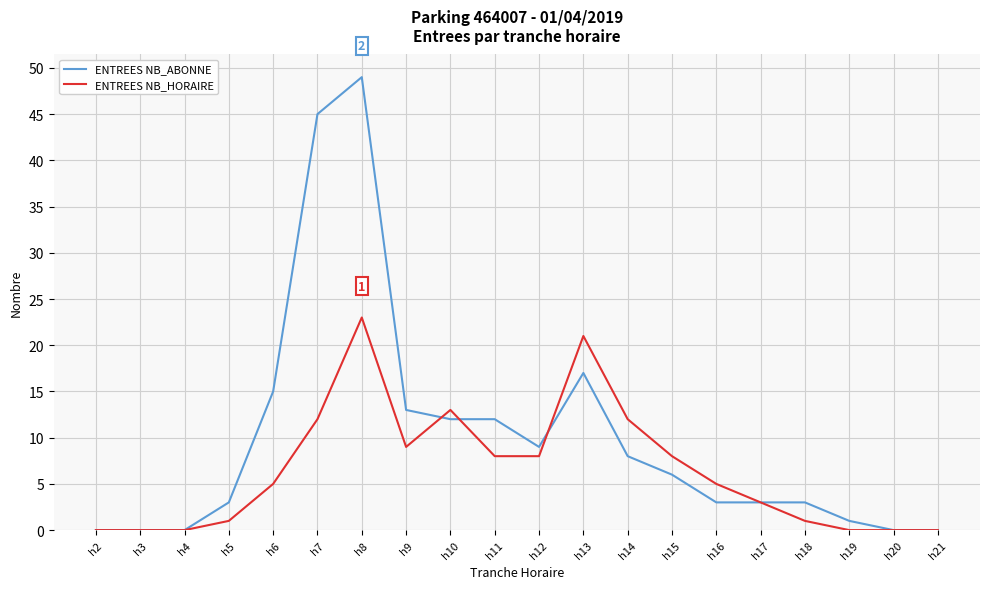

What is the difference between the ENTREES NB_ABONNE values at h3 and h14?

8